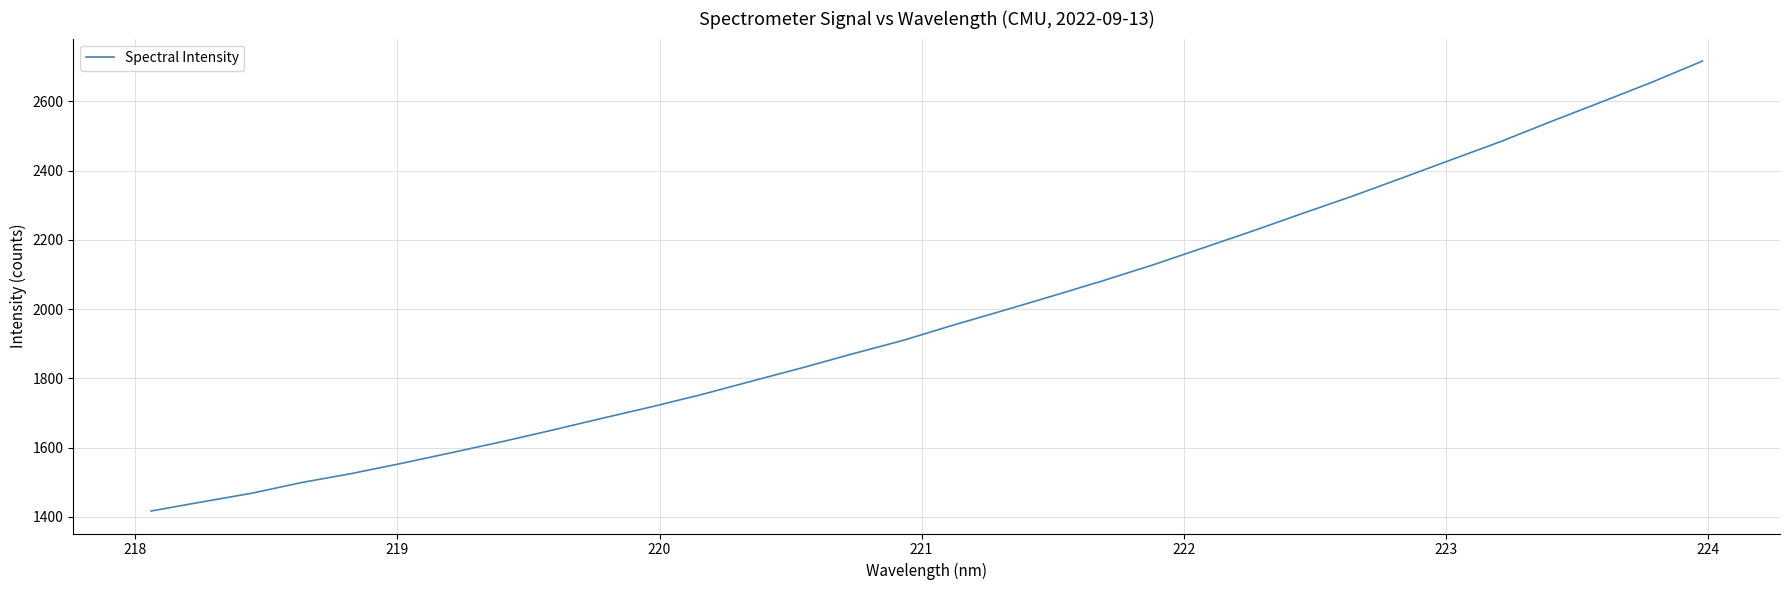

What is the smallest value displayed?

1416.6